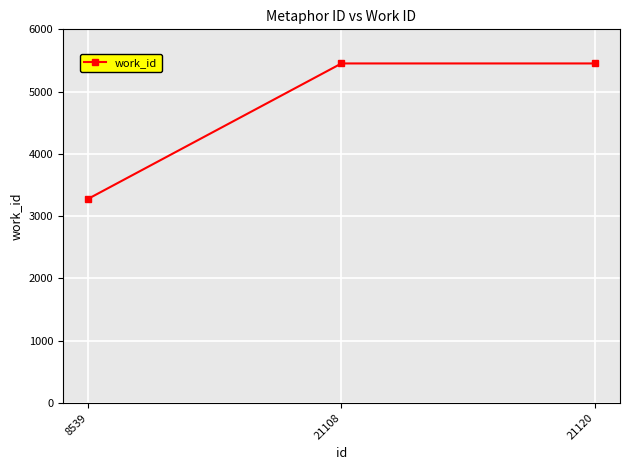

What is the change in value from 8539 to 21120?

+2174